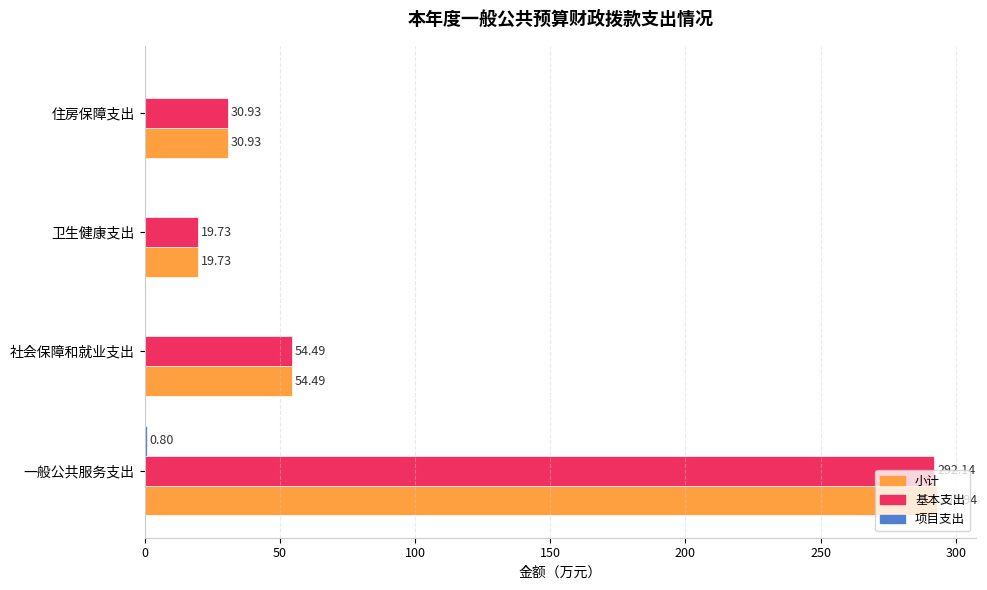

What is the total value across all series at 社会保障和就业支出?

109.0